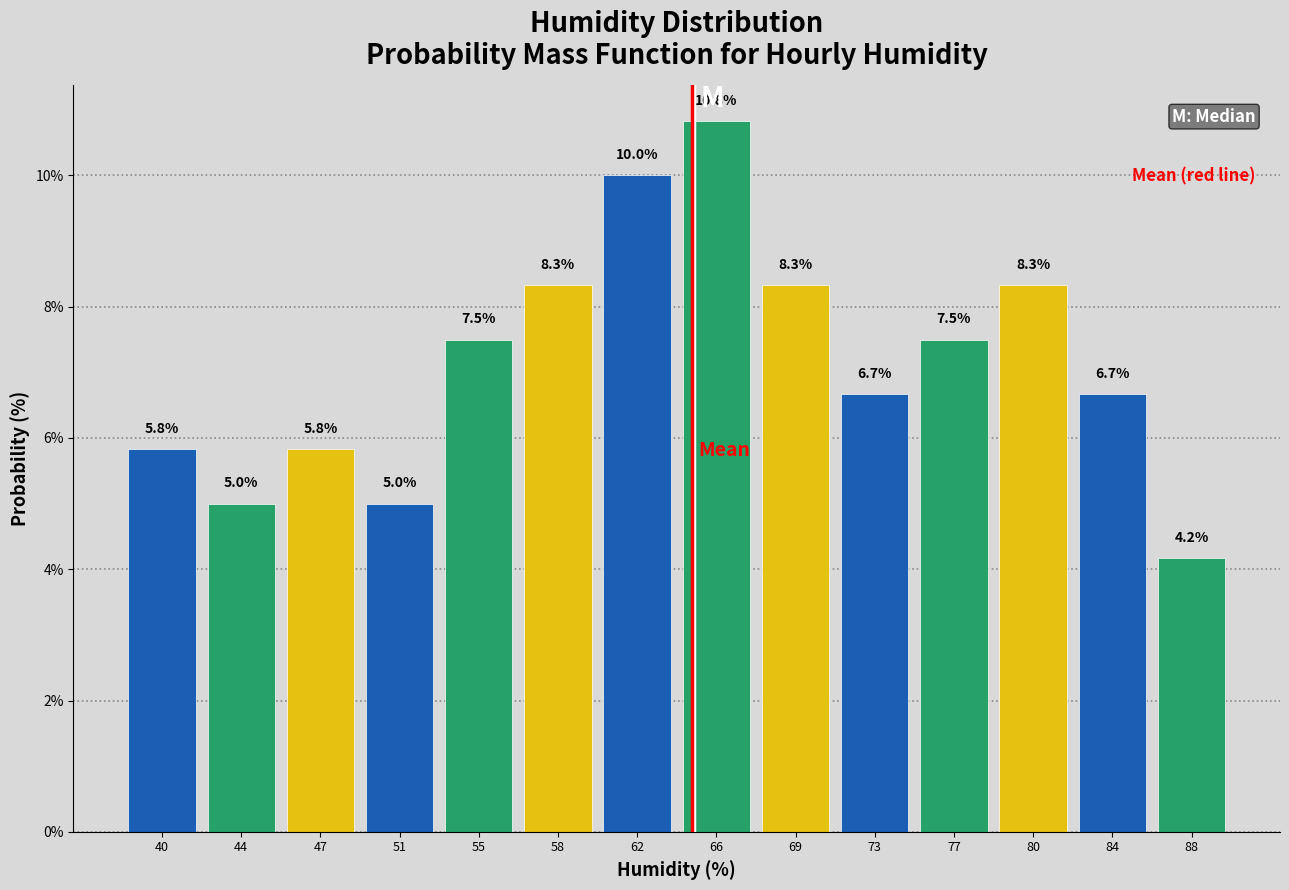

How tall is the bar that spans 60.0 to 63.5 on the x-axis? The bar edges are not printed on the chart, so give them approximately, as read against the axis.

10.0